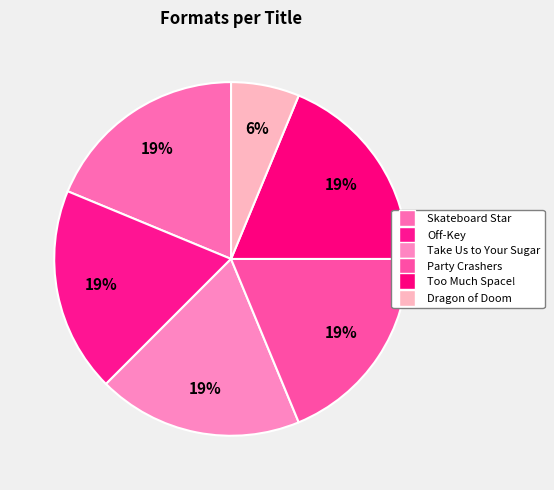

How many segments does this pie chart have?

6